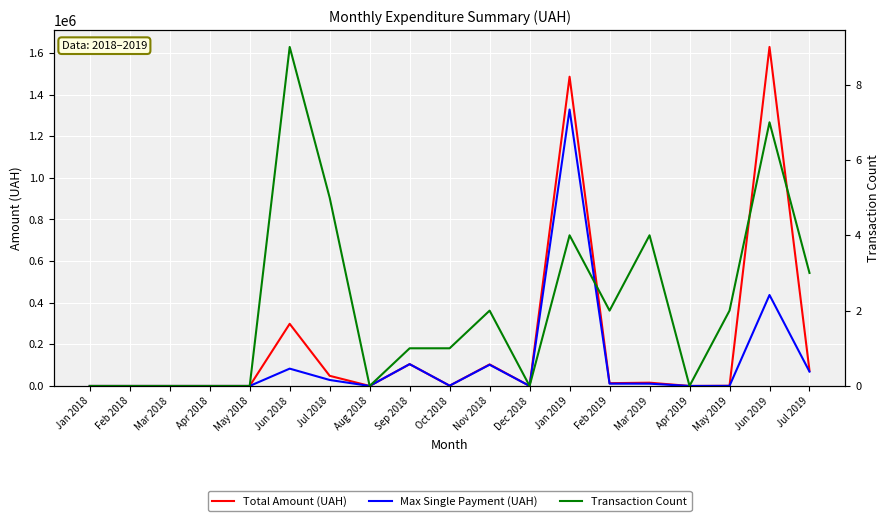

At which label is Transaction Count closest to 4?

Jan 2019